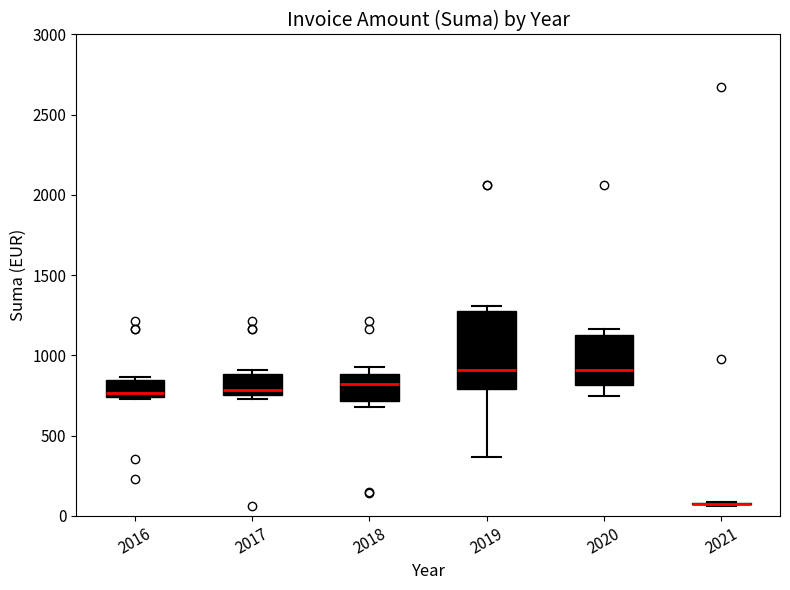

Reading left to right, transcribe this box plot: for each box, give where its median line is, the range the box spans, and where its two whiskers end, as read against the y-axis. The values are not printed on the chart, so give them approximately, as read against the axis.

2016: median 750 (just above the box's lower edge), box 750 to 850, whiskers 750 to 850 (just above the box's upper edge)
2017: median 800, box 750 to 900, whiskers 750 (just below the box's lower edge) to 900 (just above the box's upper edge)
2018: median 800, box 700 to 900, whiskers 700 (just below the box's lower edge) to 950
2019: median 900, box 800 to 1300, whiskers 350 to 1300 (just above the box's upper edge)
2020: median 900, box 800 to 1150, whiskers 750 to 1150 (just above the box's upper edge)
2021: box collapsed to a line at 100, whiskers 50 to 100